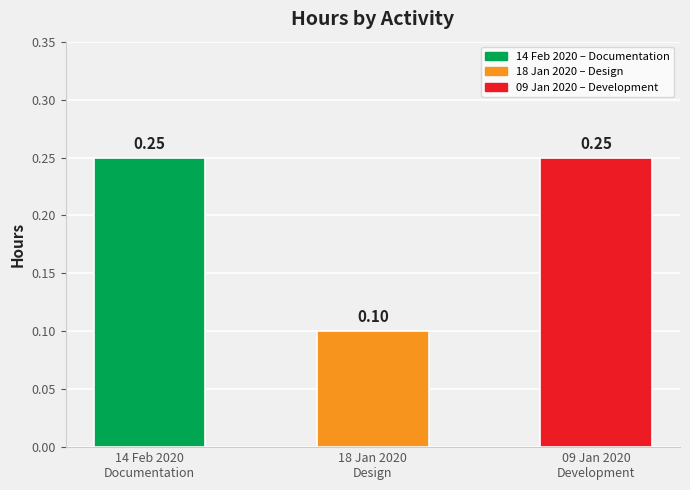

What is the value of the 3rd bar from the left?

0.2